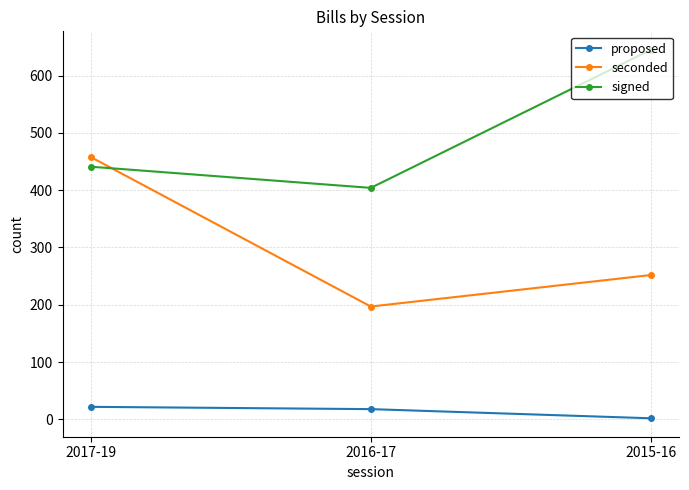

How many values in the seconded series are below 252?

1